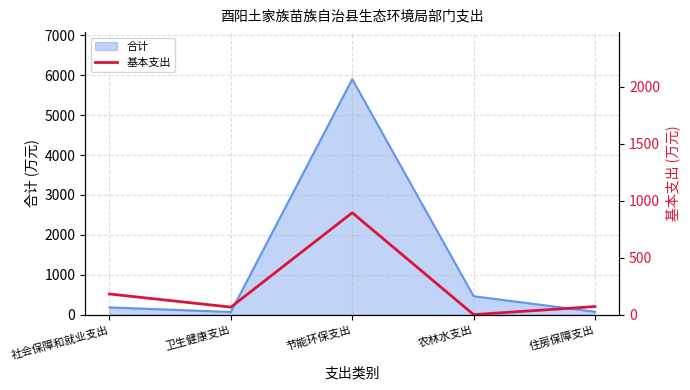

Reading right to left, transcribe all the data shown in this chart.

70.7	0.0	894.0	65.6	180.9